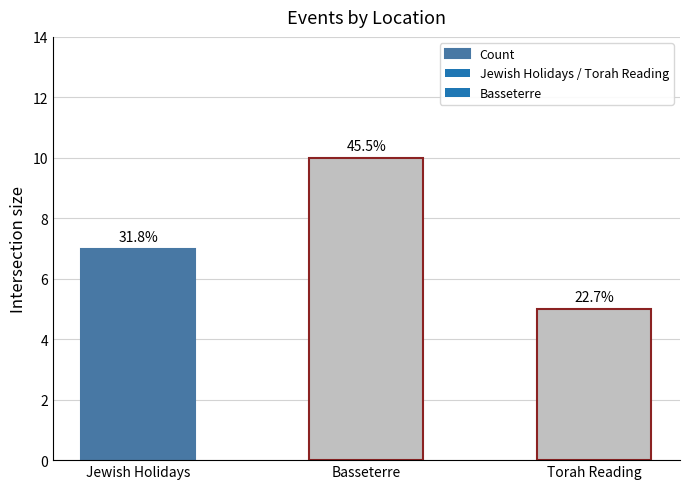

Reading left to right, what are all the values shown in this chart?

Jewish Holidays=7	Basseterre=10	Torah Reading=5